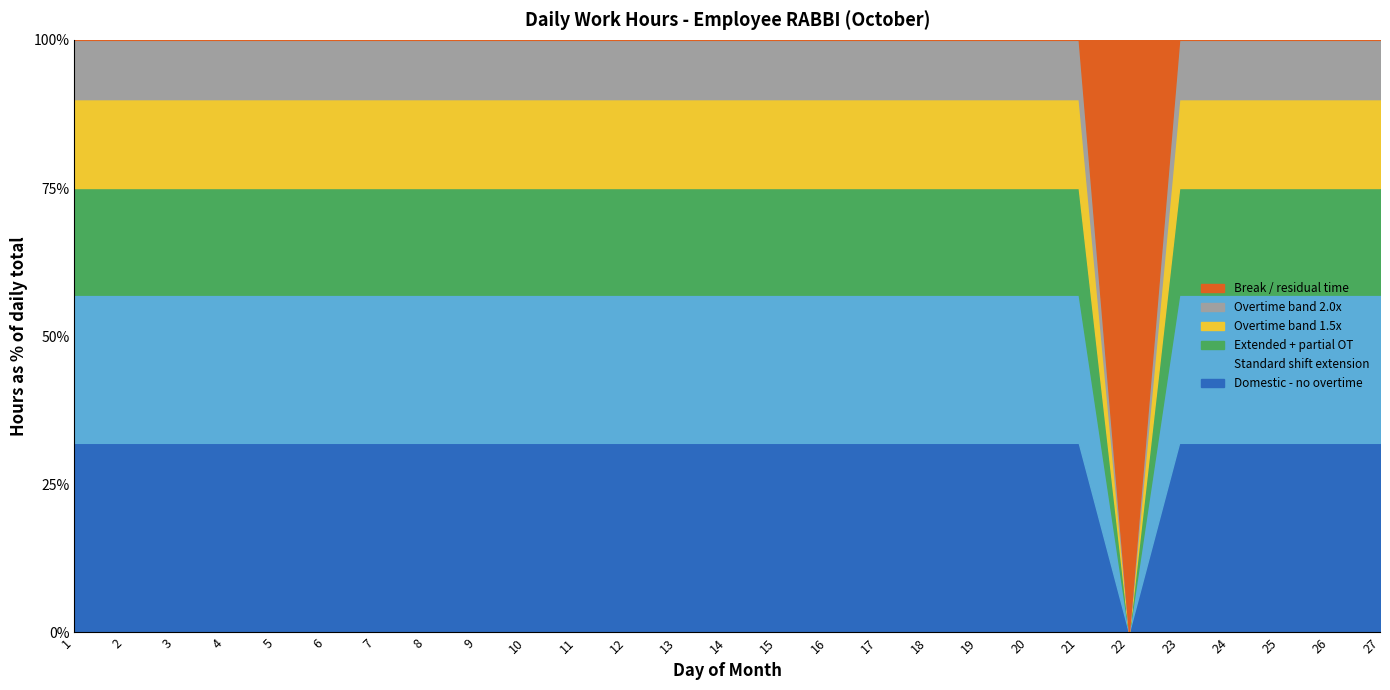

At which category does the chart reach its peak across all series?

20